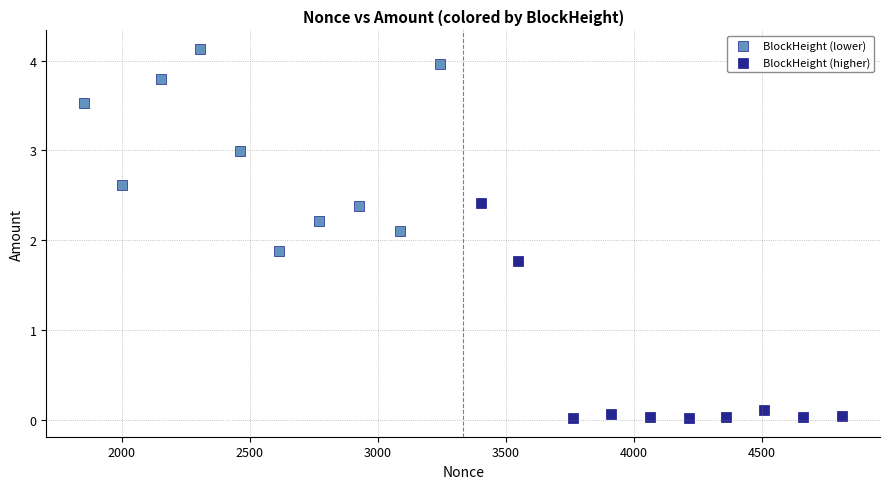

Which series reaches the maximum Y coordinate?

BlockHeight (lower)